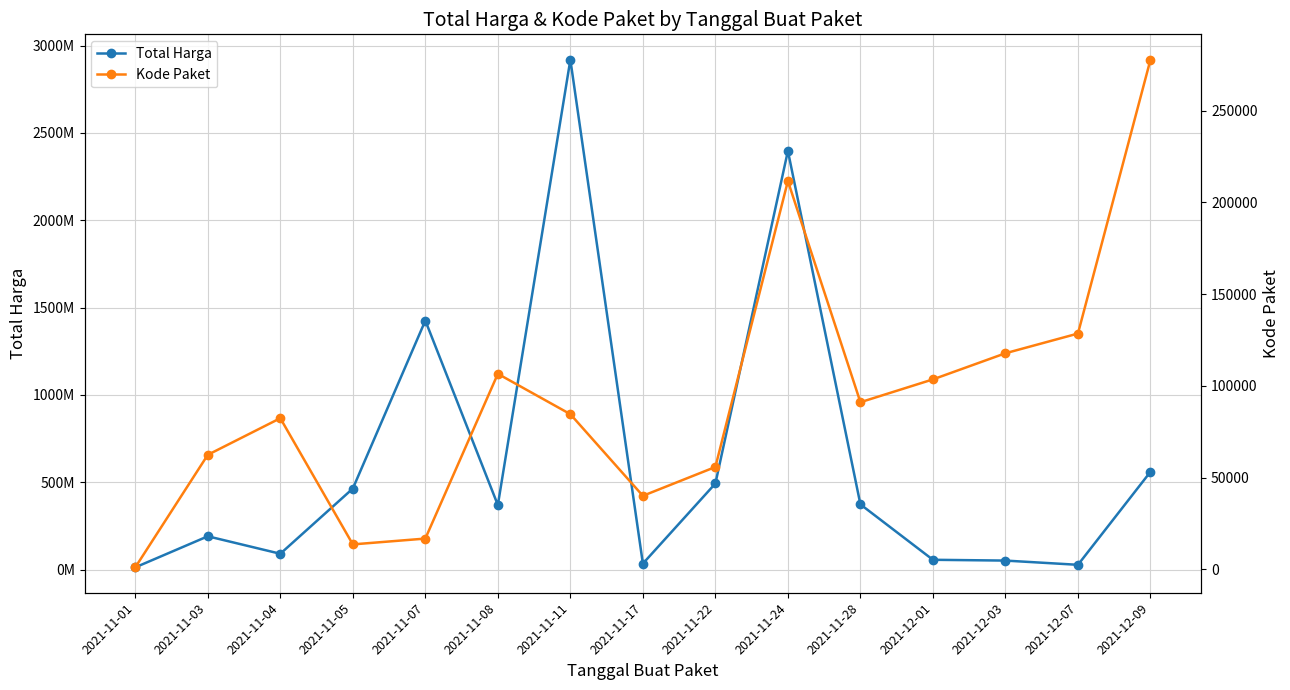

The value of Kode Paket at 2021-11-11 is 84587. True or false?

True